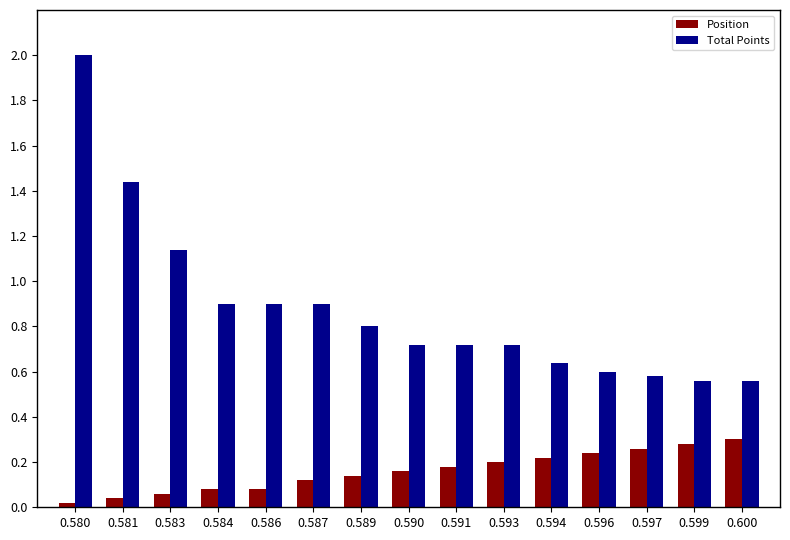

Is the value of Total Points at 0.581 greater than the value of Position at 0.583?

Yes